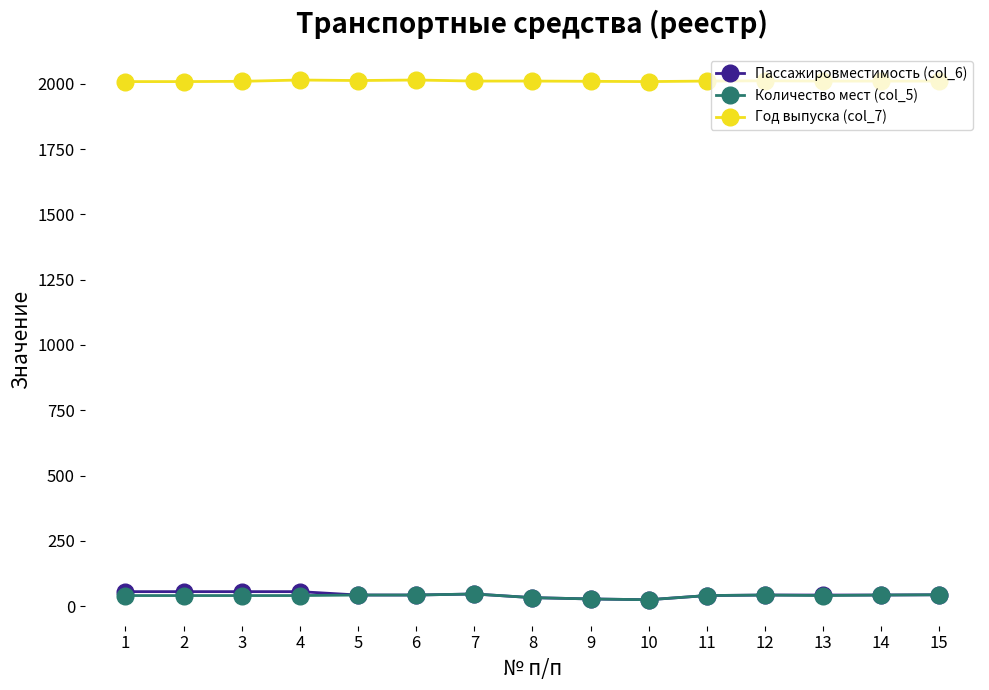

True or false: Пассажировместимость (col_6) and Год выпуска (col_7) cross at least once.

False